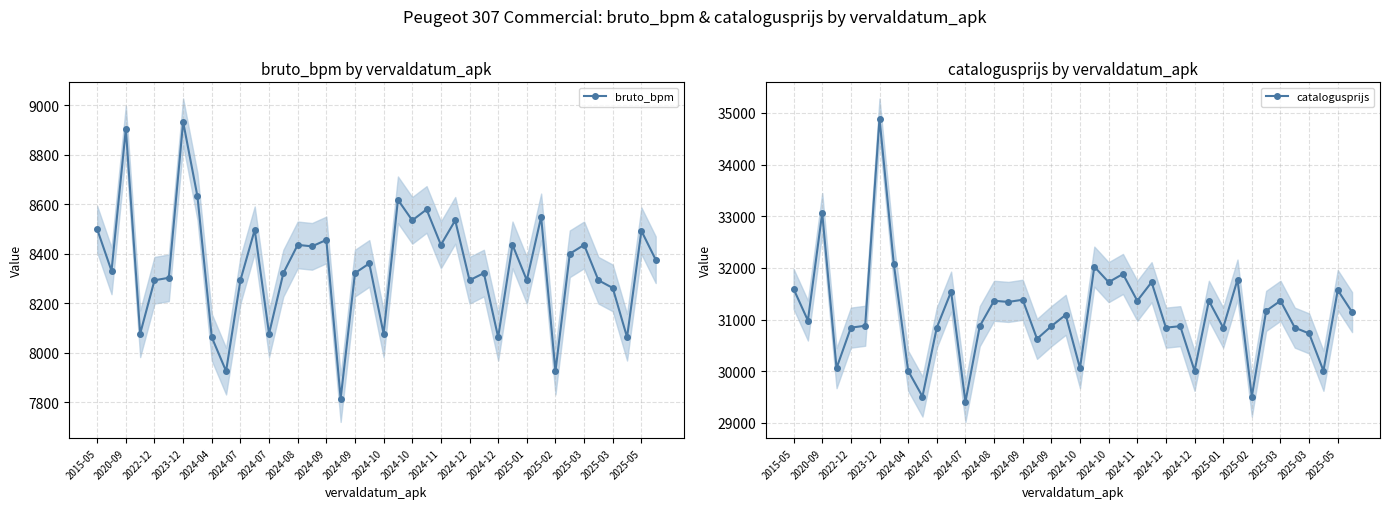

Which series has the largest range (max minus min)?

catalogusprijs